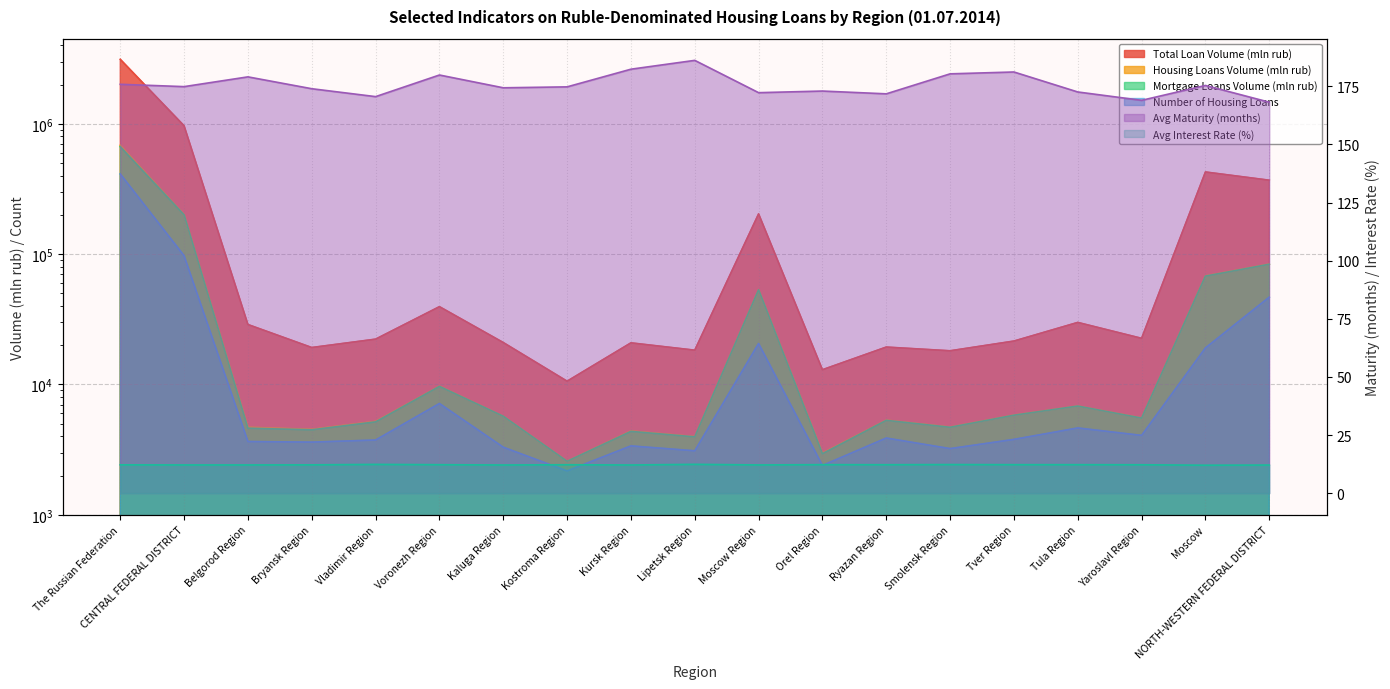

What is the highest value of the Avg Maturity (months) series?

186.2